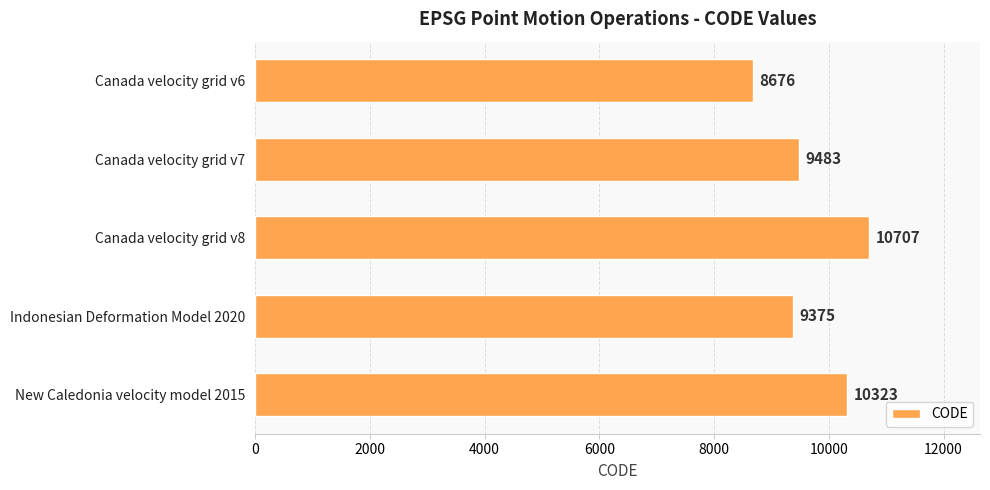

Are the bars grouped side by side (vs. stacked)?

No